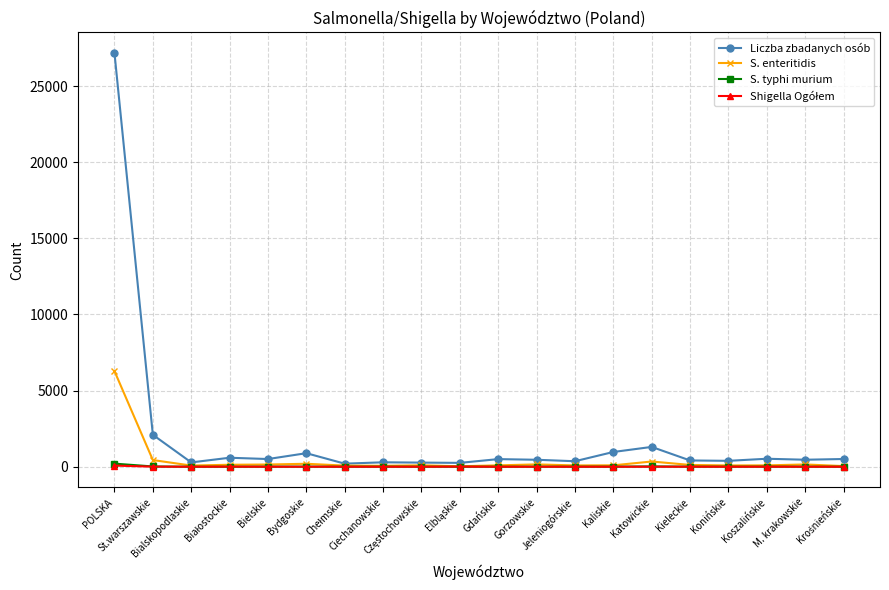

What is the greatest value displayed?

27164